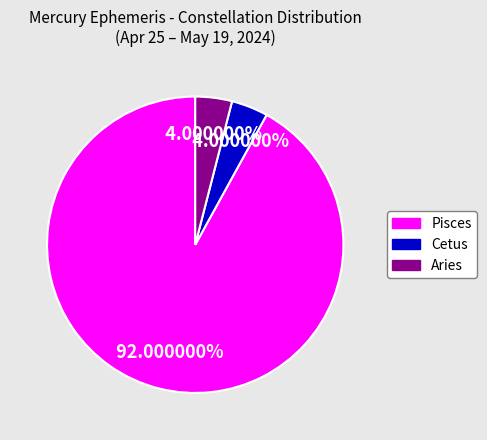

Is there a majority slice in this chart?

Yes